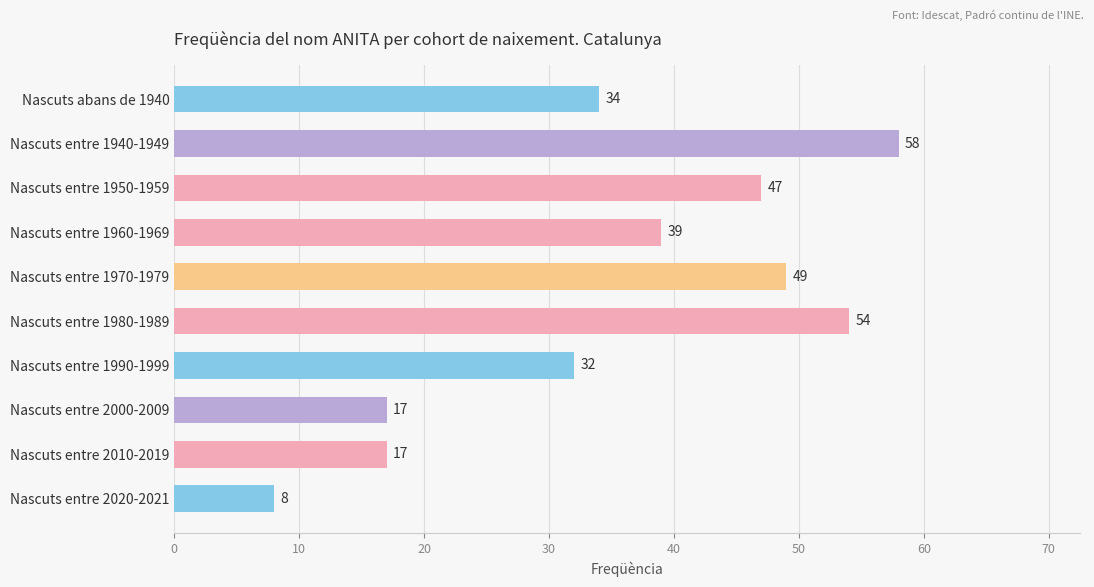

Which category has the highest value across all series?

Nascuts entre 1940-1949